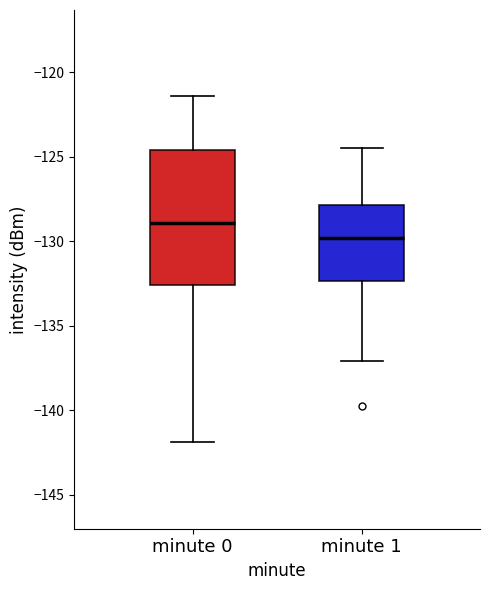

Where does the upper whisker of the box for minute 1 end on the y-axis? The values are not printed on the chart, so give them approximately, as read against the axis.

-124.5